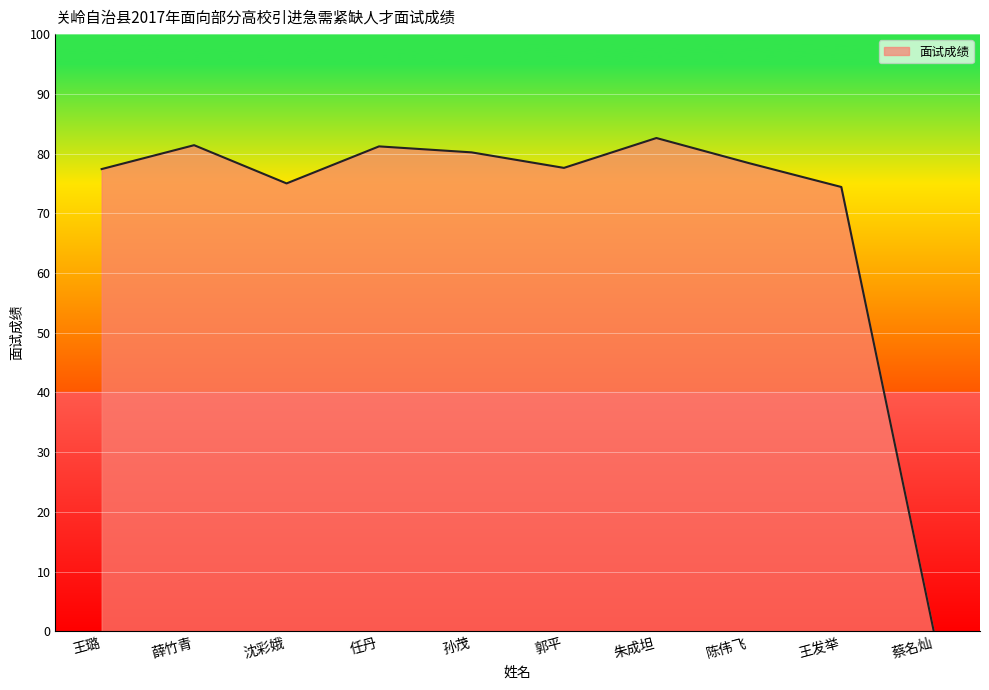

What is the greatest value displayed?

82.6